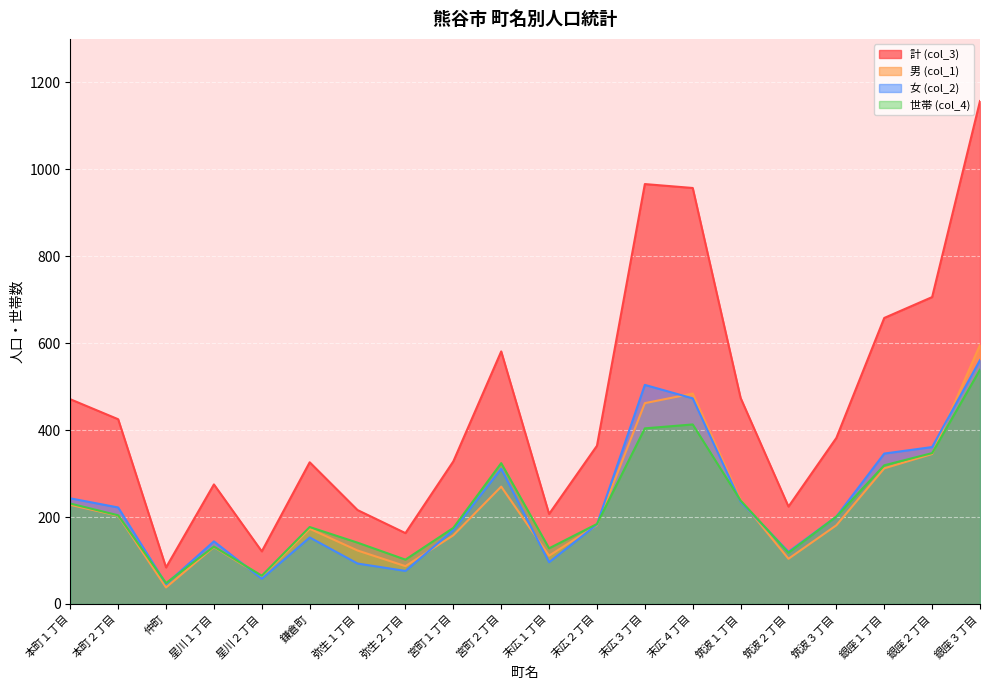

In 計 (col_3), how many points are higher than both neighbors (excluding endpoints)?

4